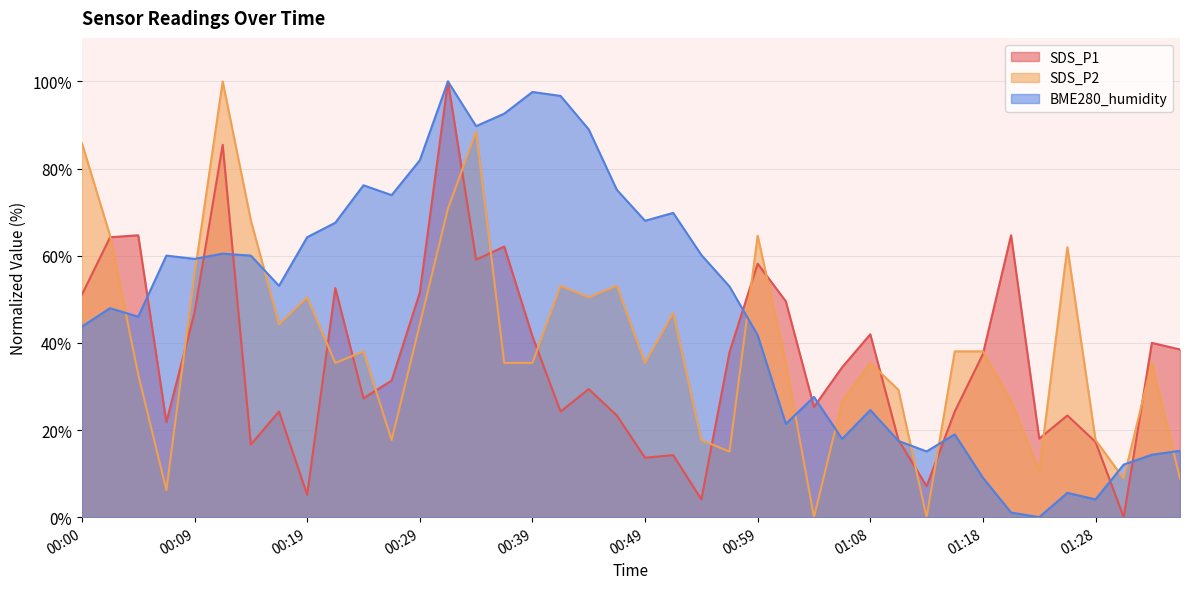

What is the sum of all SDS_P2 values?

1582.3